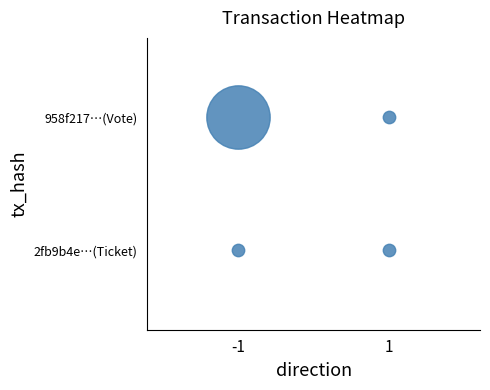

Is the value of 958f217764d4c019da65b06f63d5656cd23fddd at -1 greater than the value of 2fb9b4e2808082e955c8c08387ad2a687764407 at 1?

Yes